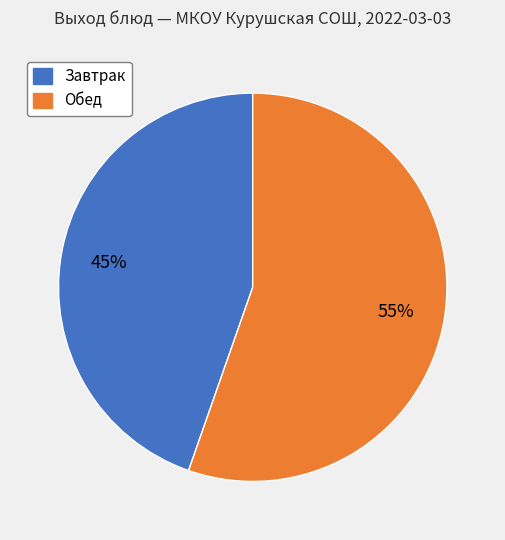

Is there any slice that represents more than half of the pie?

Yes